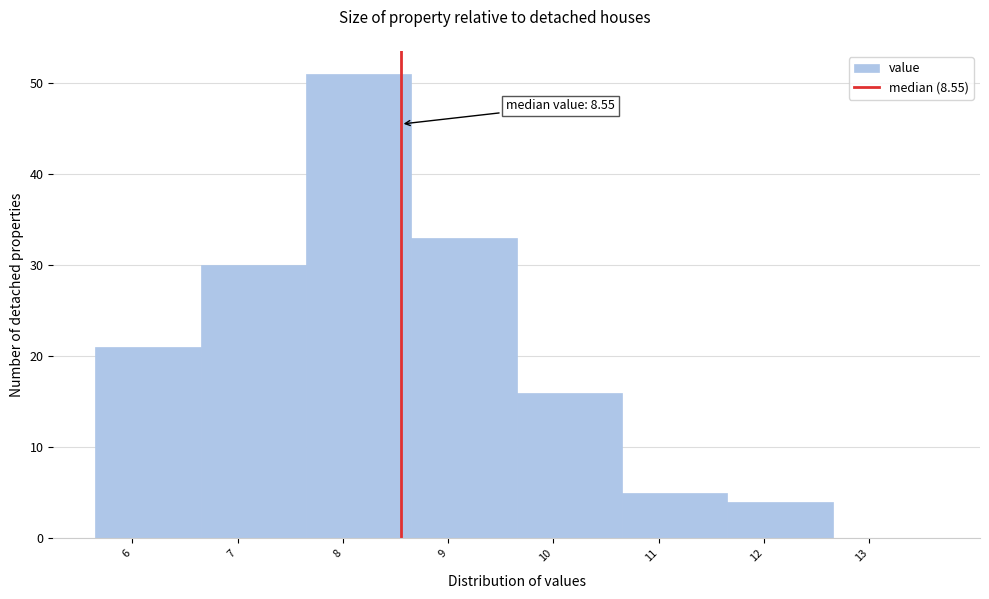

Over which range of the x-axis is the bar tallest?

7.65 to 8.65